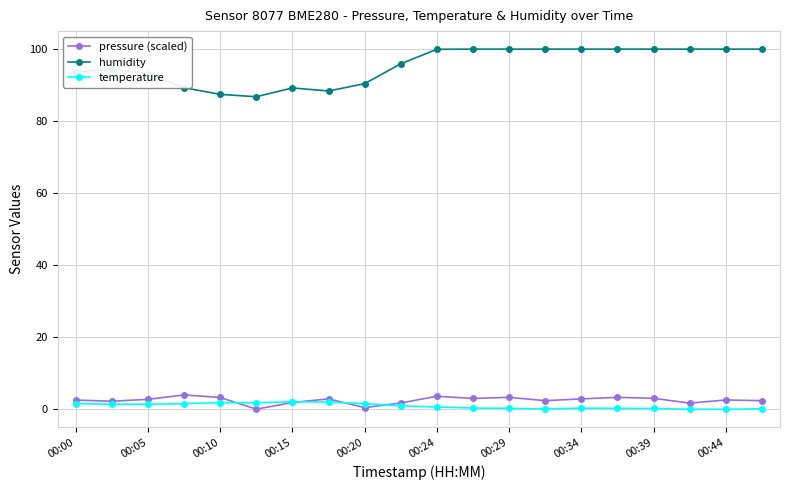

How many values in the humidity series are below 99?

10